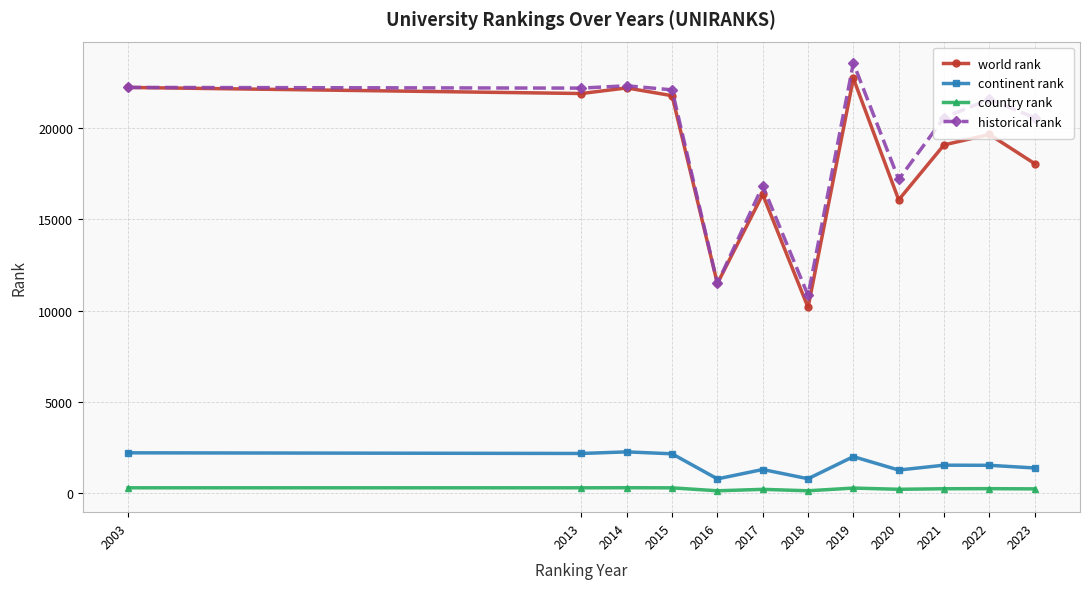

Which series has the largest total across all categories?

historical rank